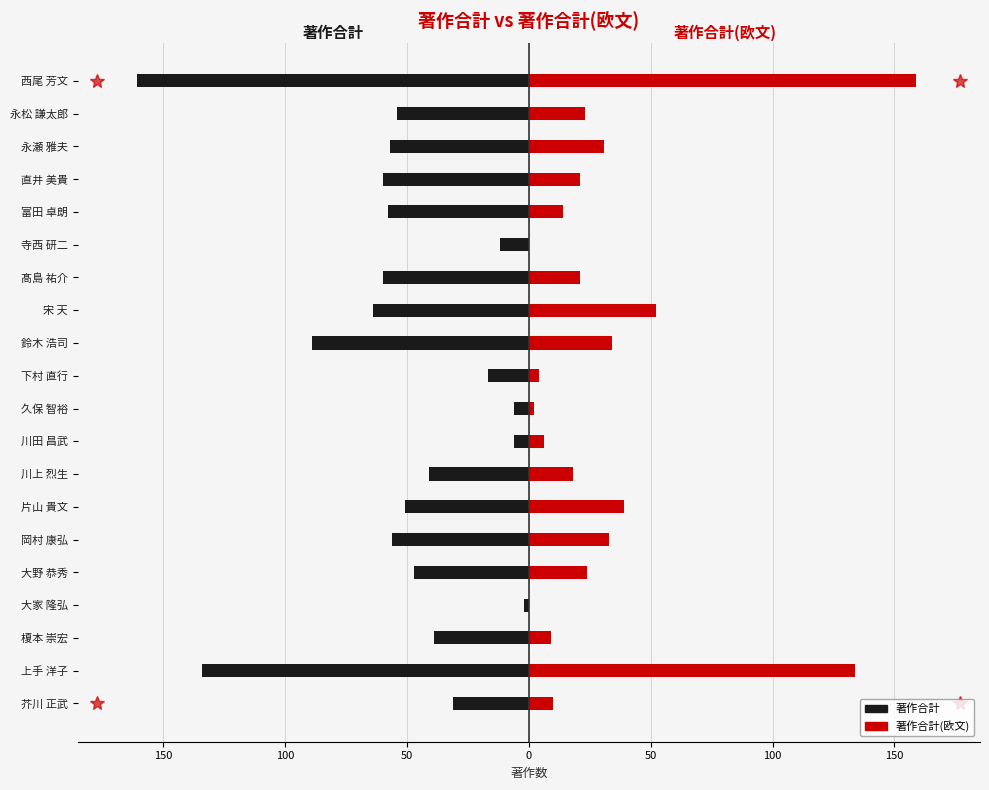

What is the difference between the highest and lowest values at 100?

48